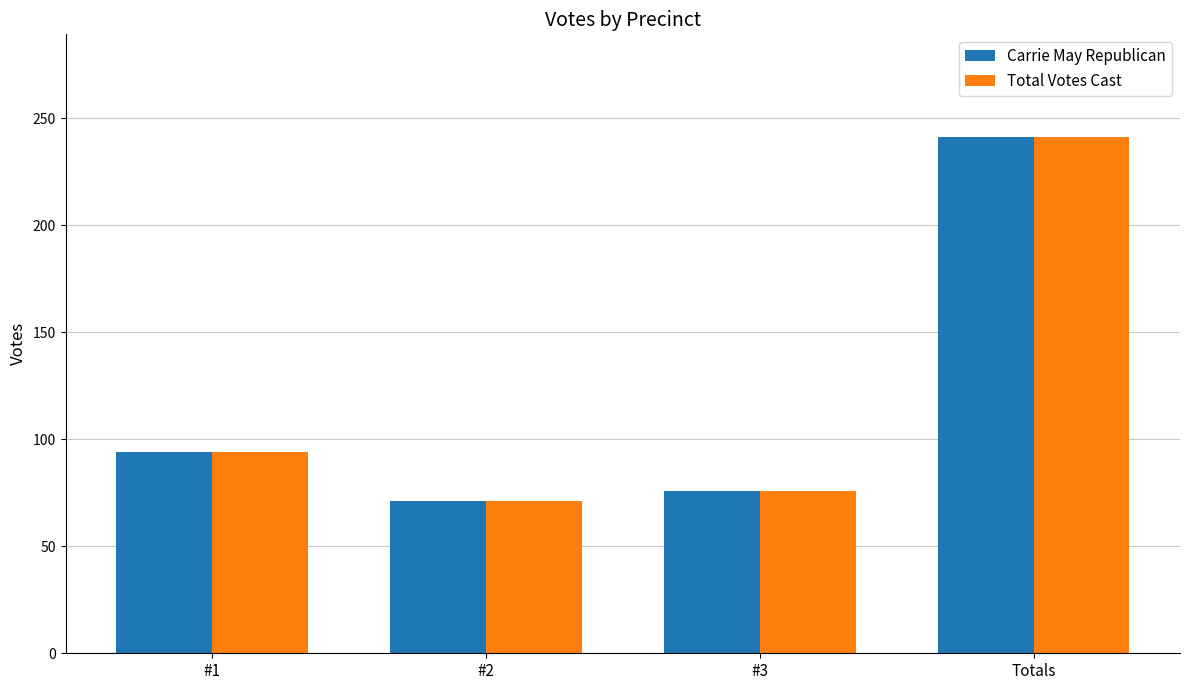

At how many categories does at least one series exceed 143?

1